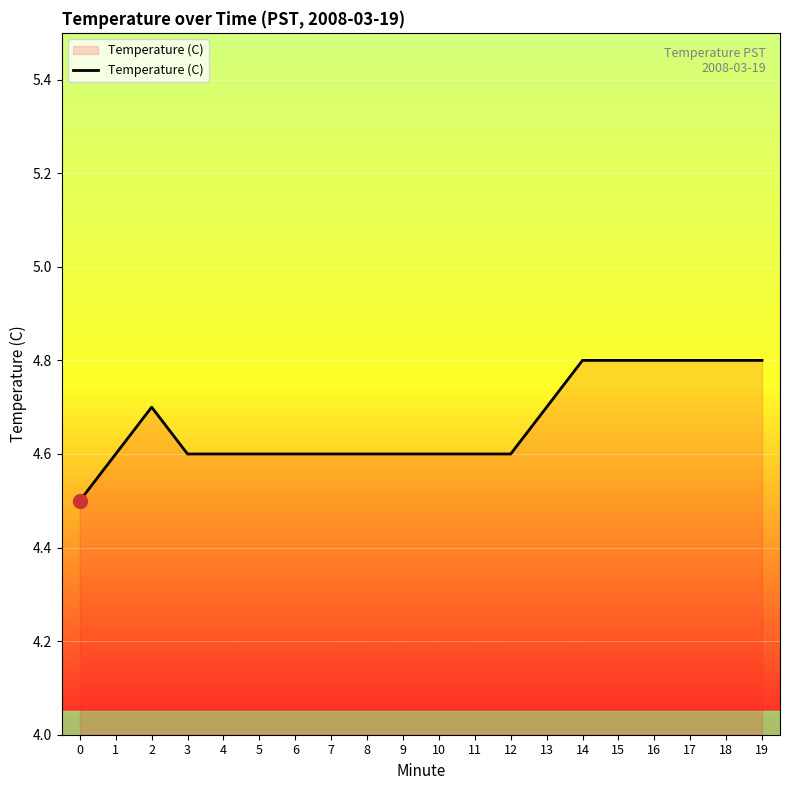

What is the sum of the values at 18 and 1?

9.4